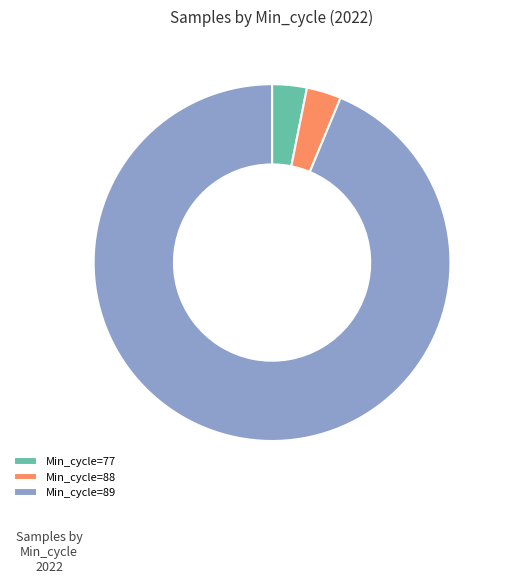

Is it true that Min_cycle=88 is 3% of the pie?

True